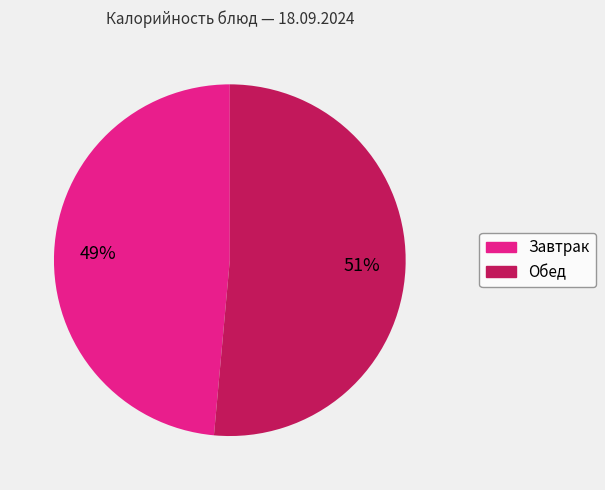

What percentage is the Завтрак slice, to the nearest percent?

49%